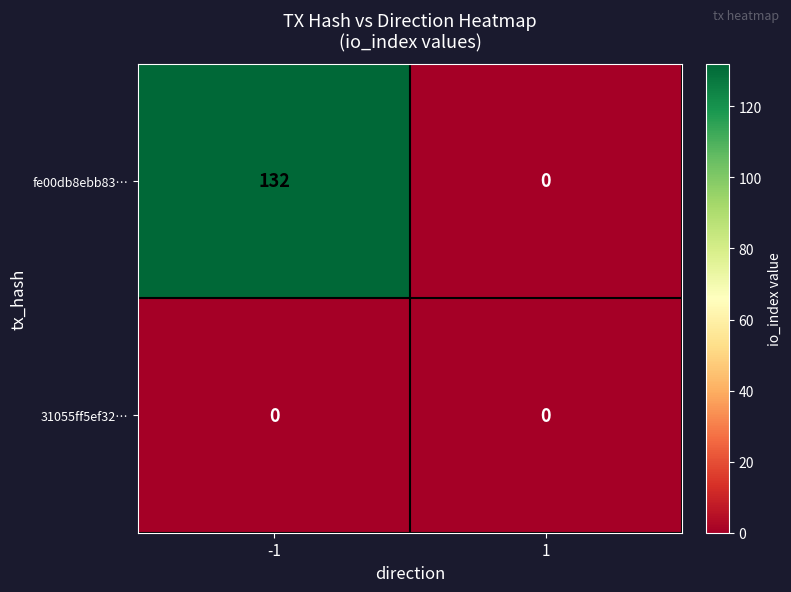

Reading left to right, what are all the values shown in this chart?

fe00db8ebb83…: -1=132	1=0
31055ff5ef32…: -1=0	1=0